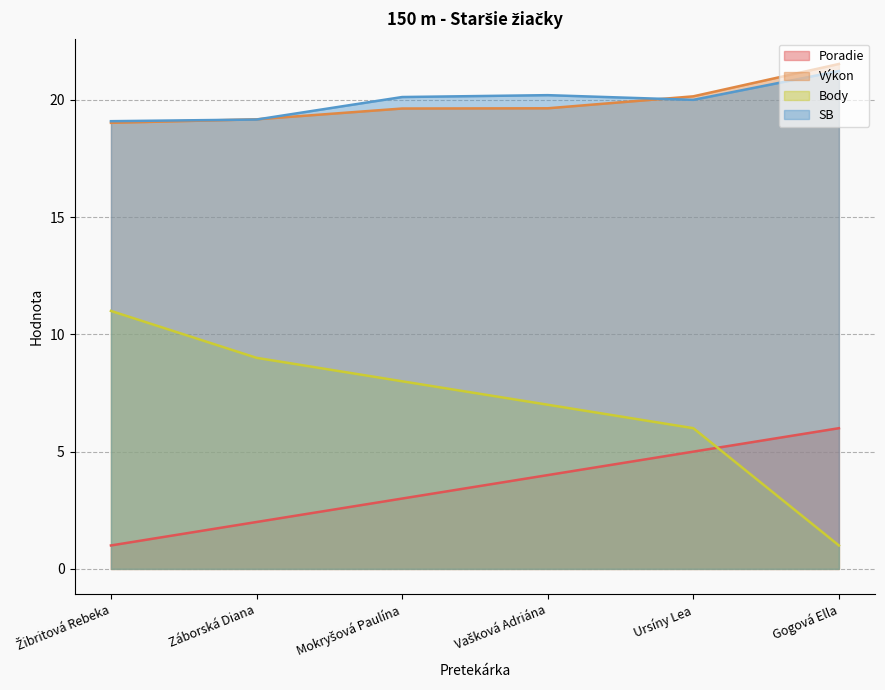

What is the smallest value displayed?

1.0